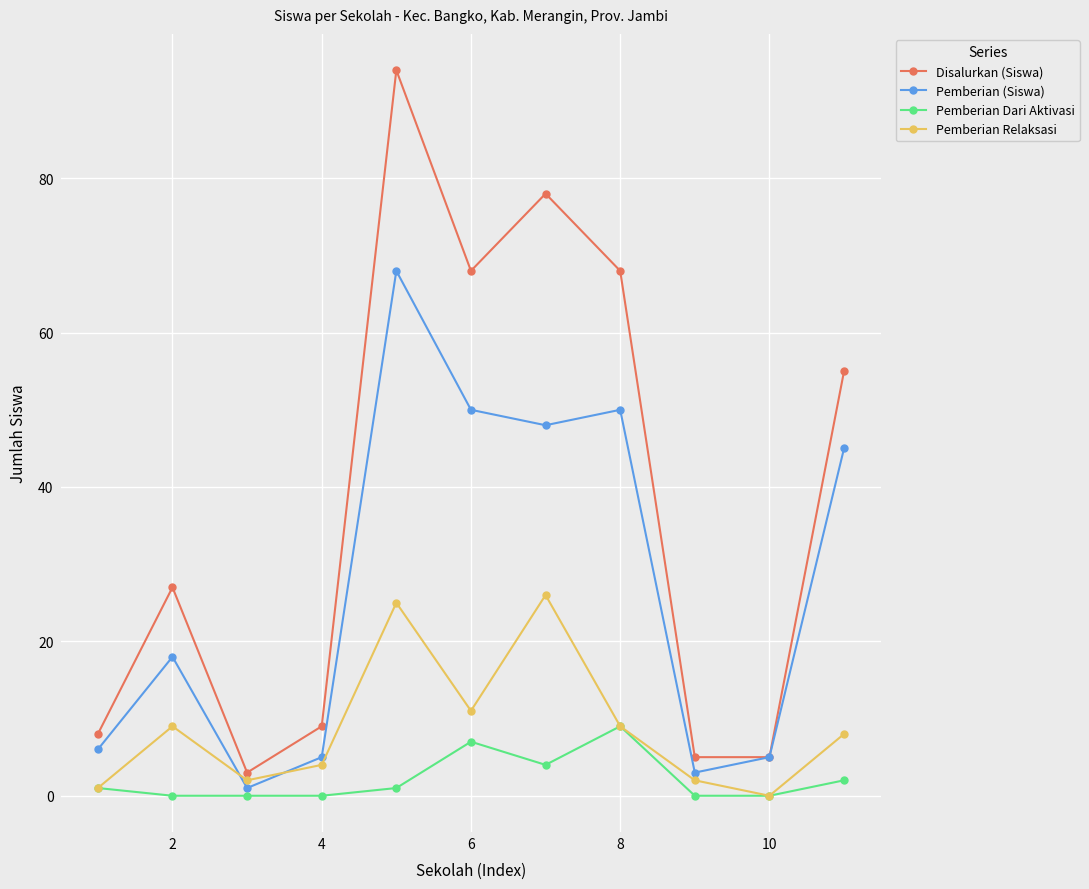

Which series has the widest spread of values?

Disalurkan (Siswa)